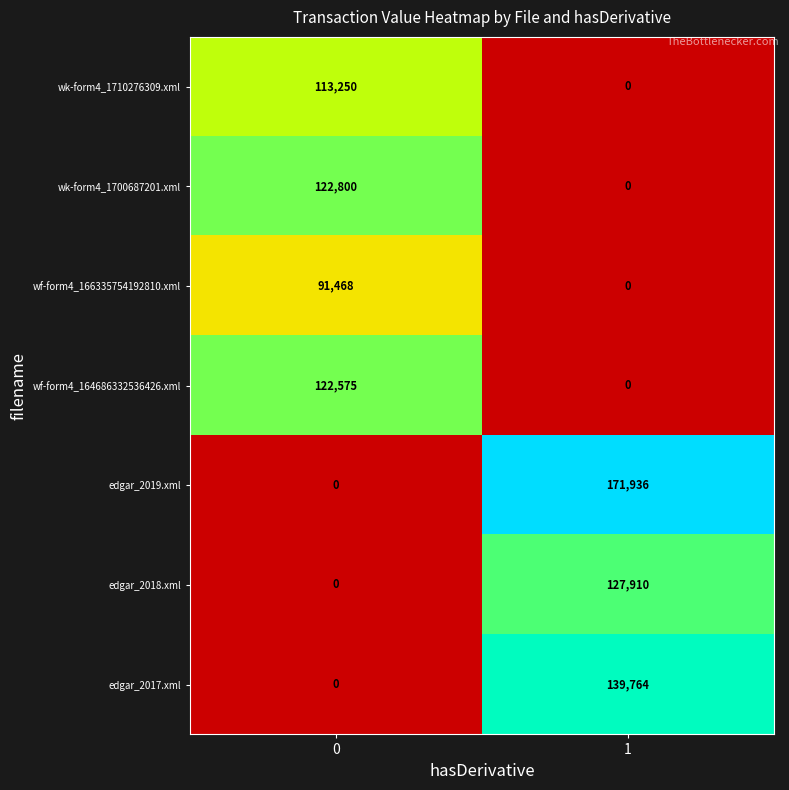

Which series has the largest range (max minus min)?

edgar_2019.xml